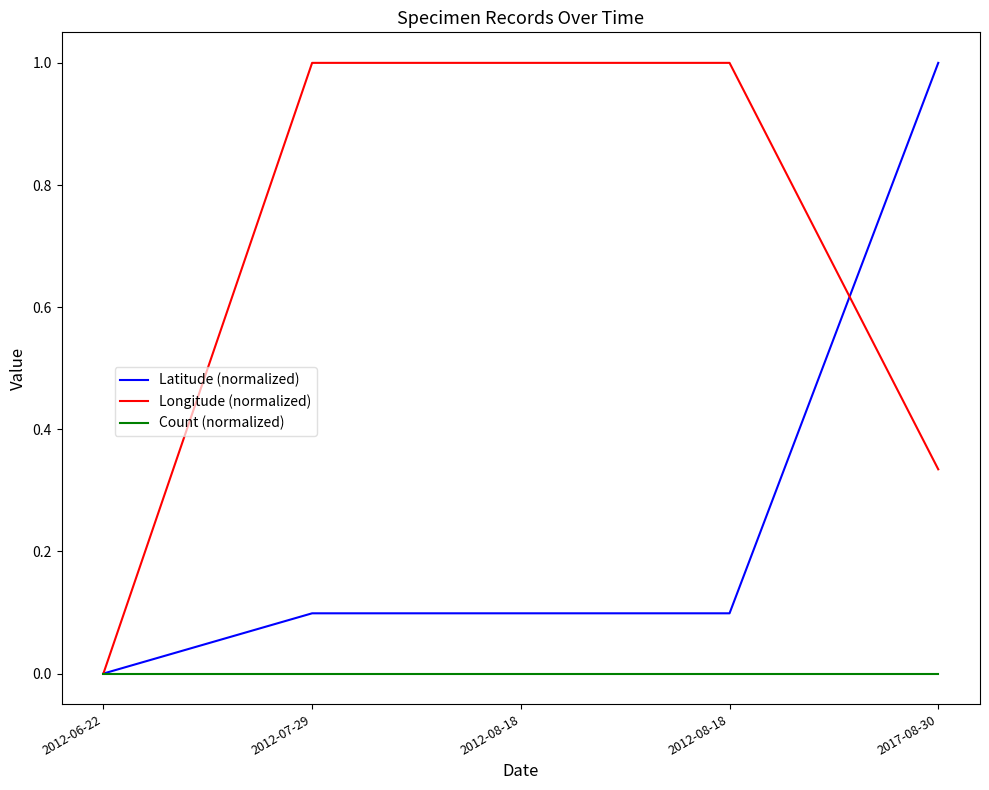

Is this an area chart (filled region under the line)?

No